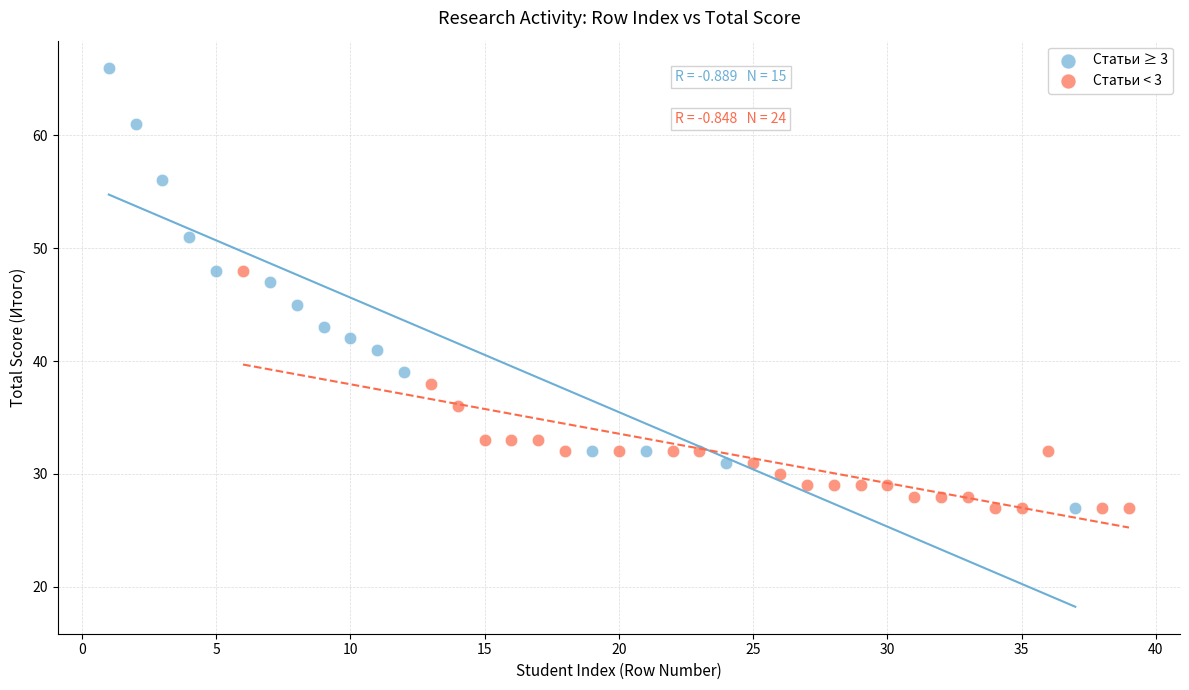

Which series reaches the maximum Y coordinate?

Статьи ≥ 3